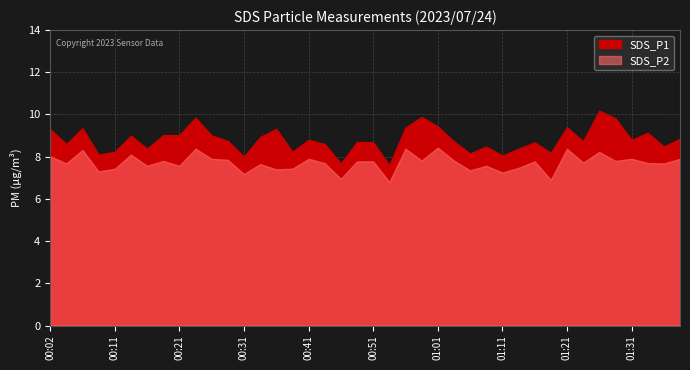

True or false: SDS_P2 and SDS_P1 cross at least once.

False